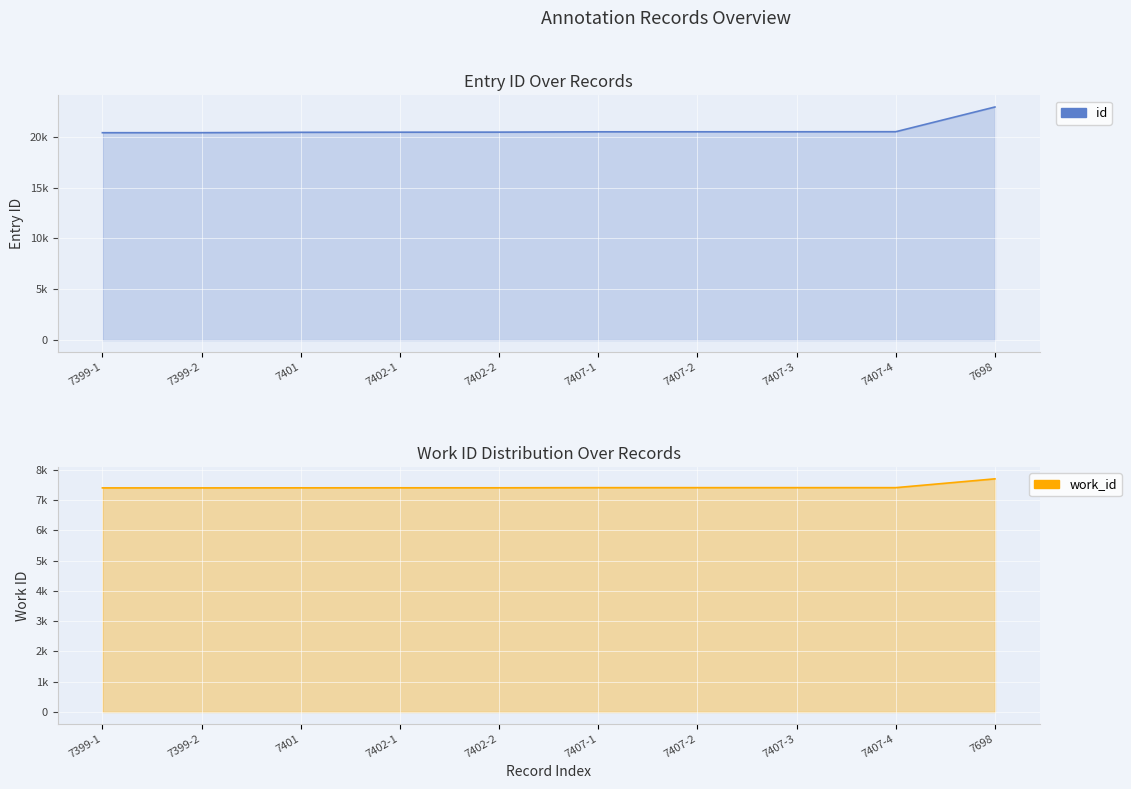

What is the label of the 6th point from the right?

7402-2